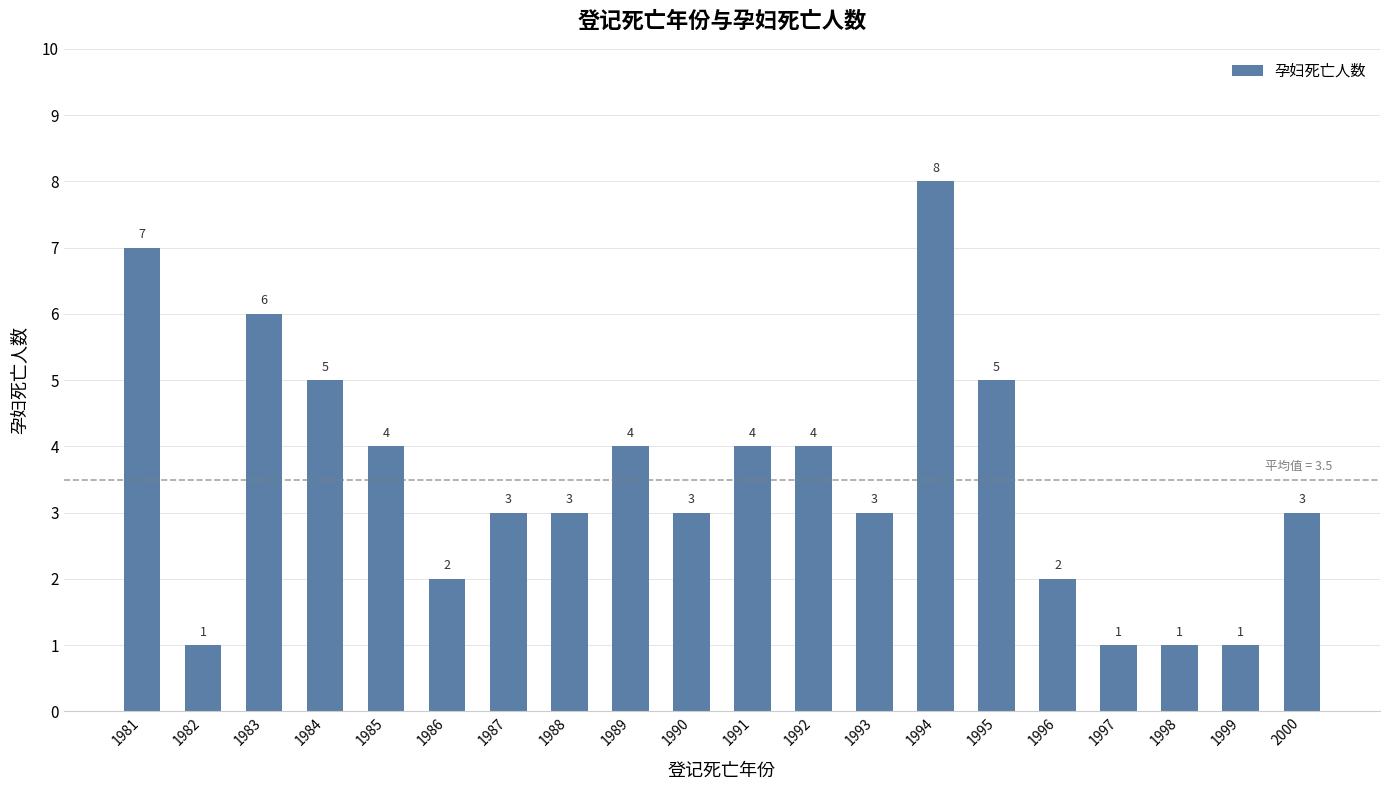

Does the chart contain stacked bars?

No